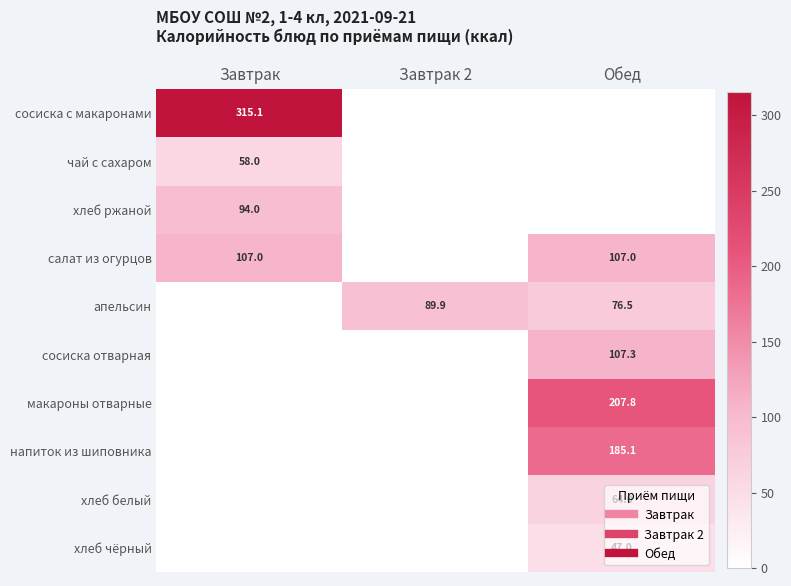

What is the sum of all сосиска отварная values?

107.3